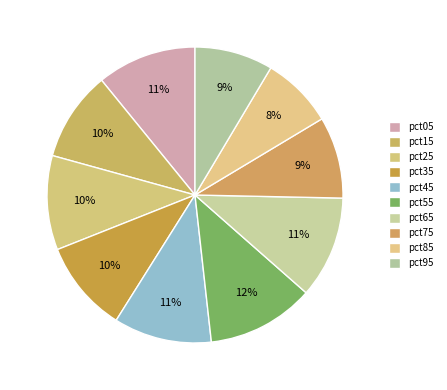

What is the largest slice in the pie chart?

pct55